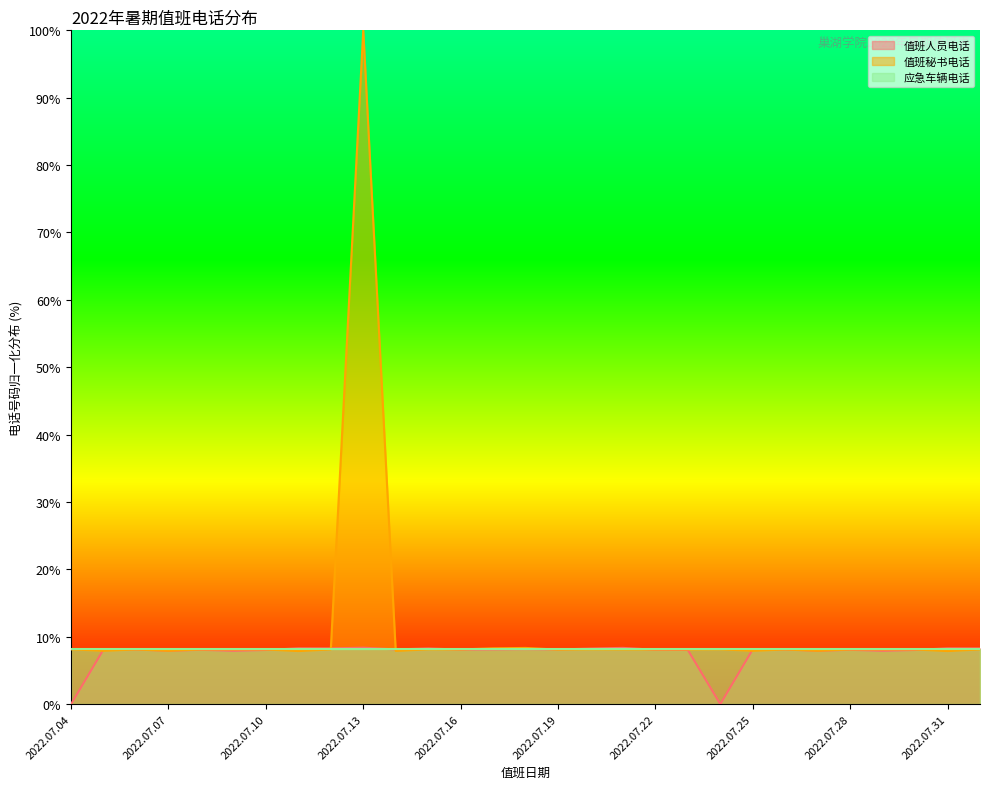

What is the label of the 8th point from the left?

2022.07.11